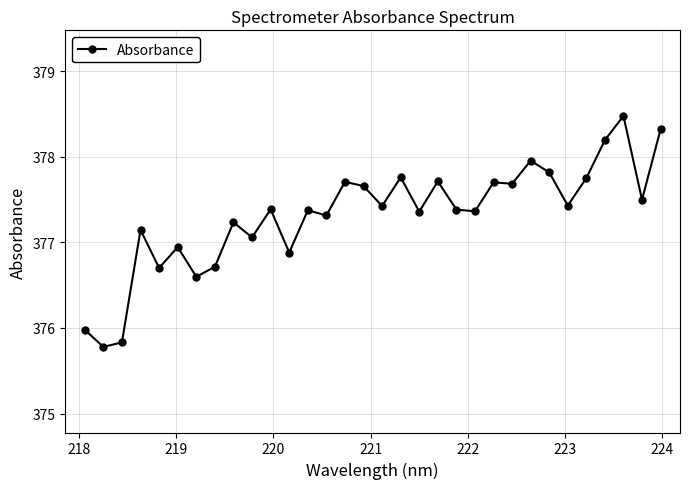

True or false: the data has more than 2 interior local peaks.

True